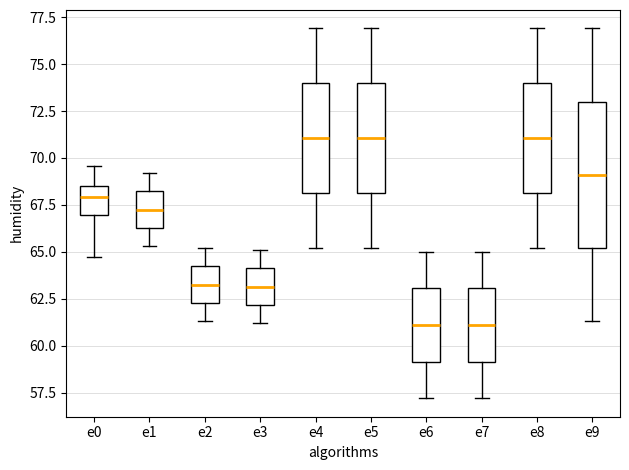

Comparing the boxes themselves (not the whiskers), which one is the tallest?

e9